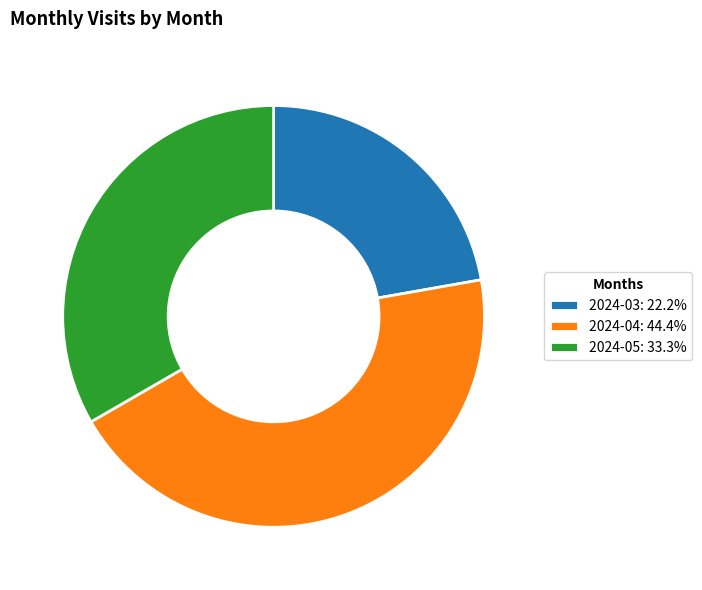

Does 2024-05 account for over 50% of the chart?

No